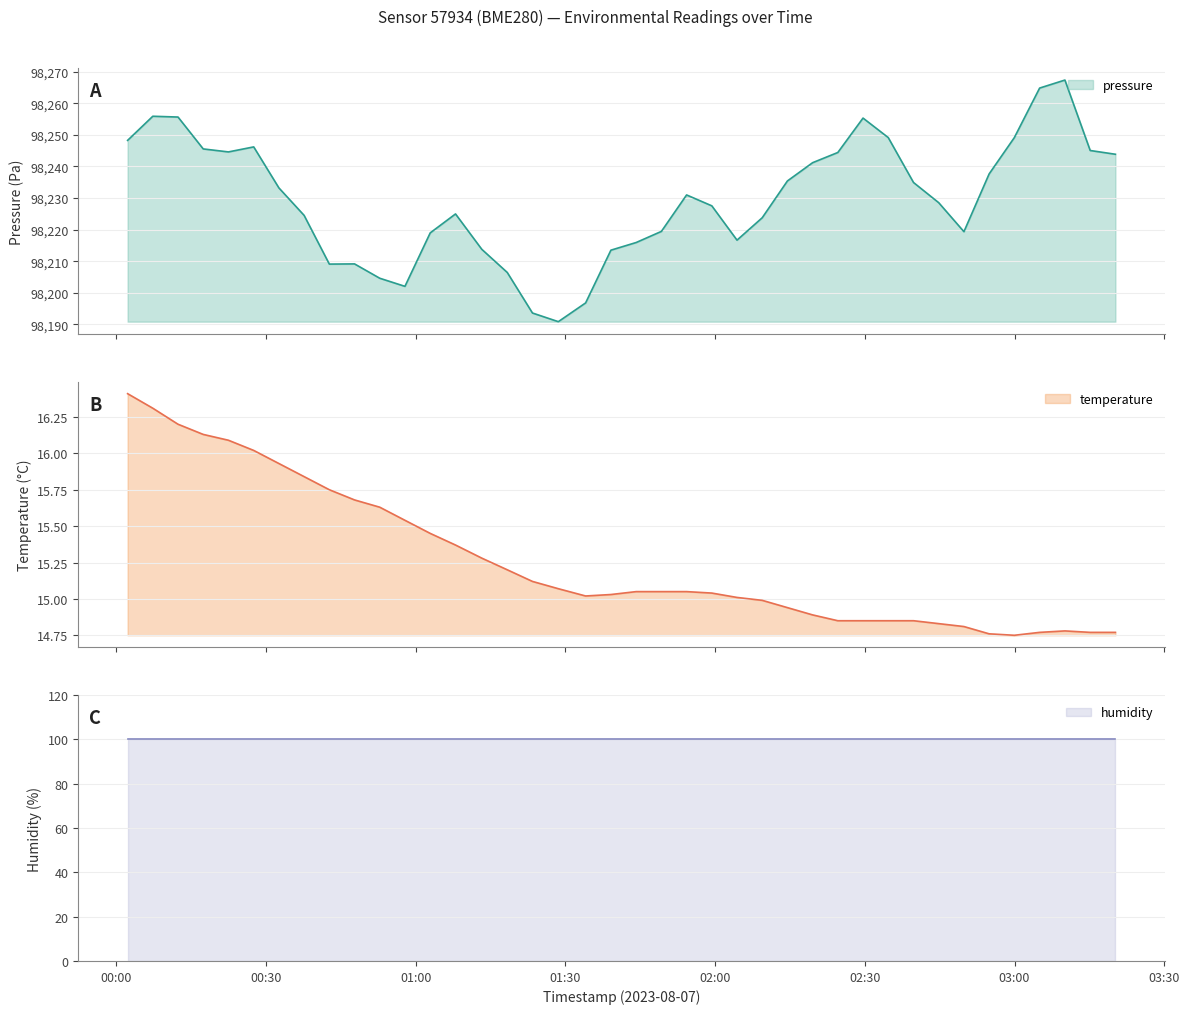

What is the highest value of the pressure series?

98267.4